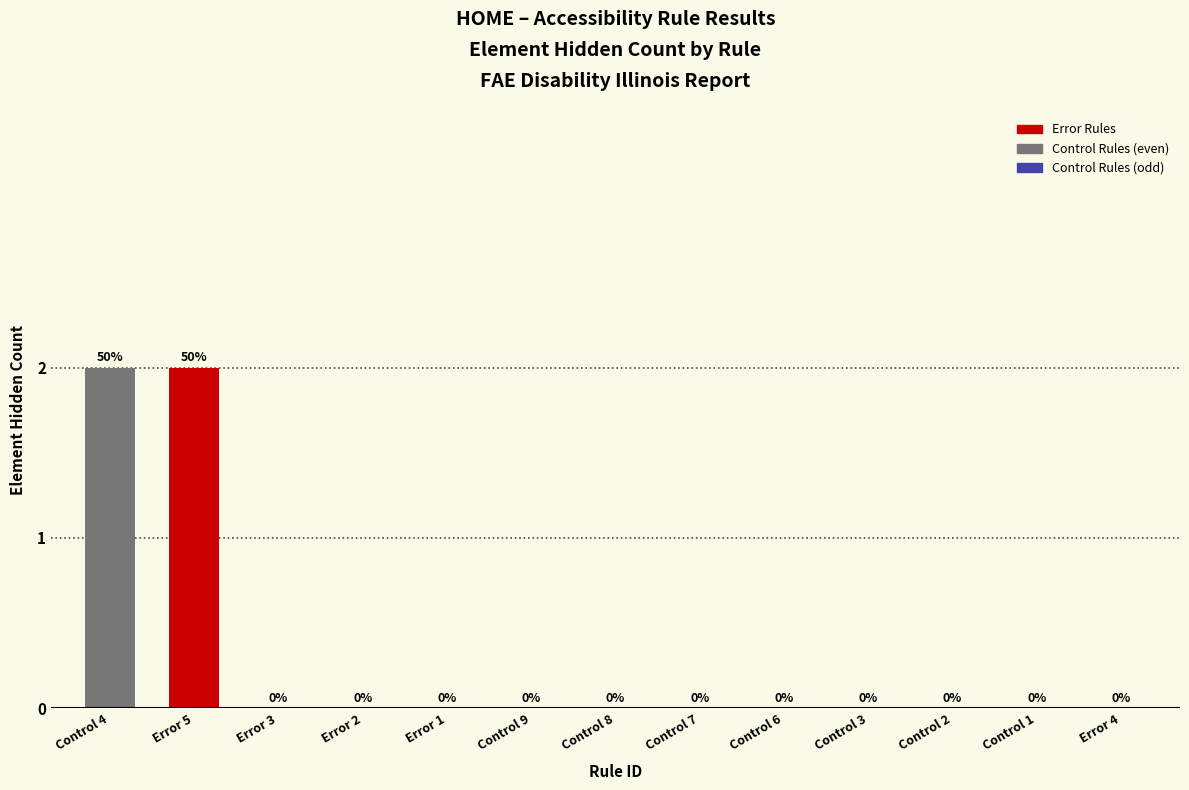

Reading left to right, list all the values displayed in this chart.

Control 4=2	Error 5=2	Error 3=0	Error 2=0	Error 1=0	Control 9=0	Control 8=0	Control 7=0	Control 6=0	Control 3=0	Control 2=0	Control 1=0	Error 4=0